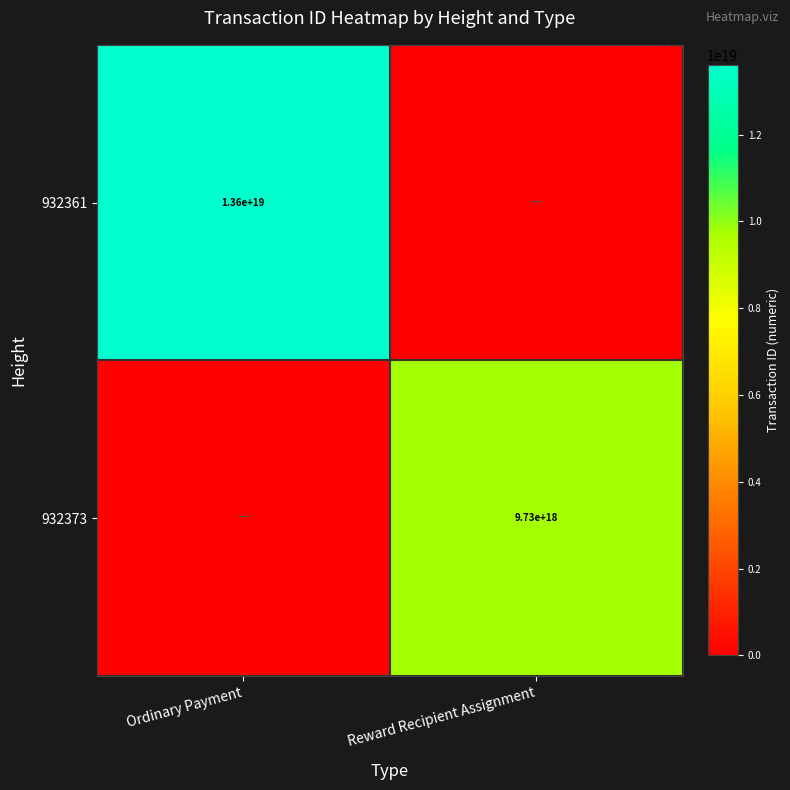

Is the value of 932361 at Ordinary Payment greater than the value of 932373 at Reward Recipient Assignment?

Yes